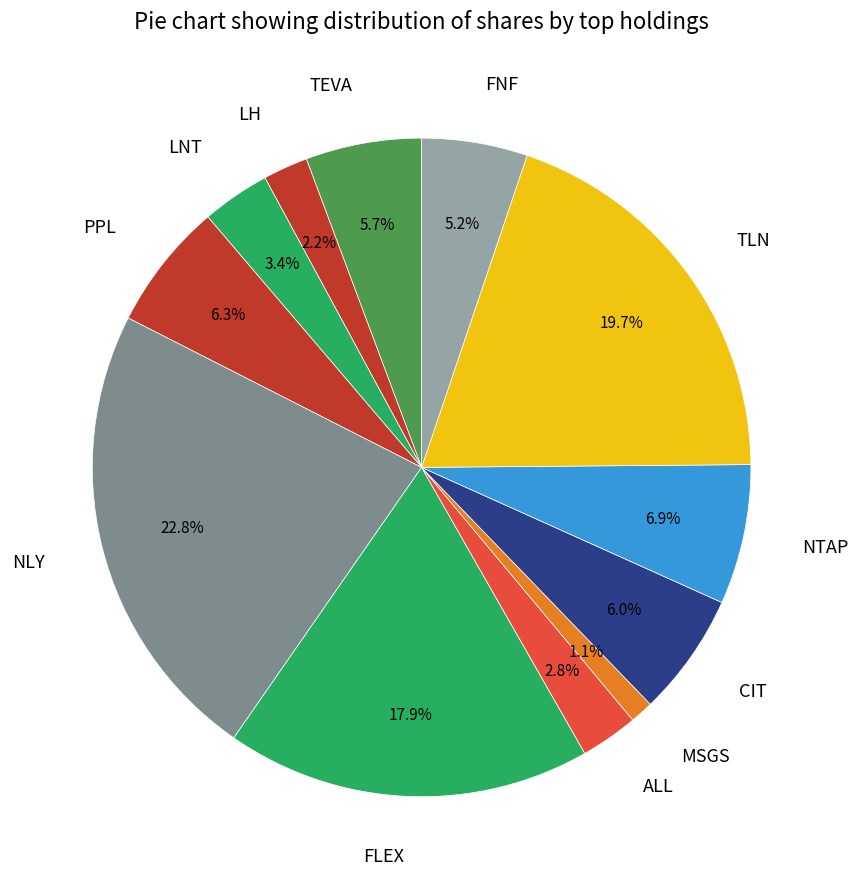

Which slice is the largest?

NLY